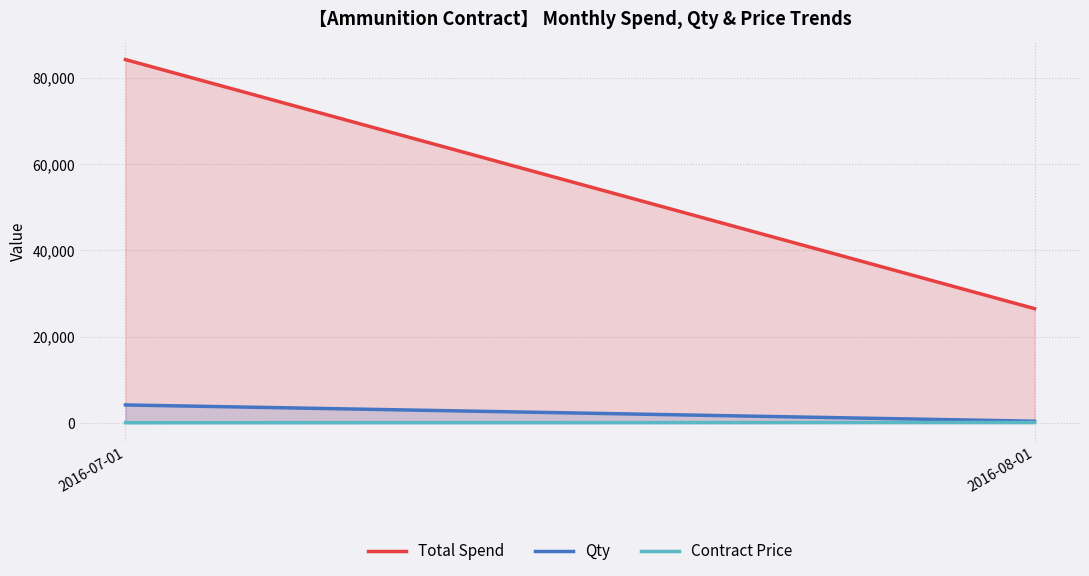

What is the difference between the highest and lowest values at 2016-07-01?

84184.9